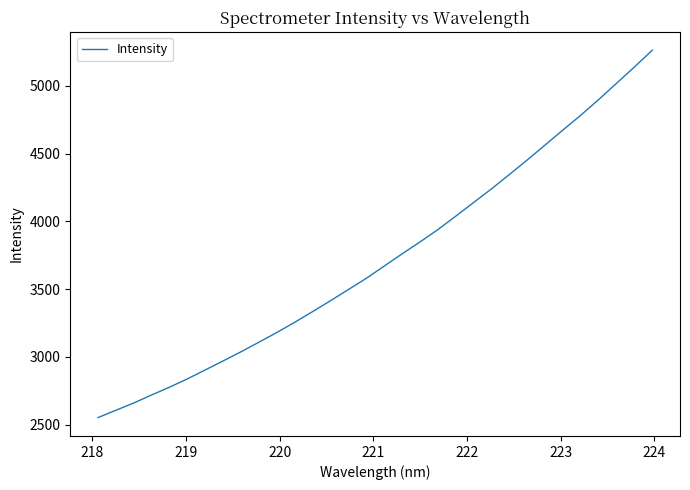

What is the greatest value displayed?

5262.9